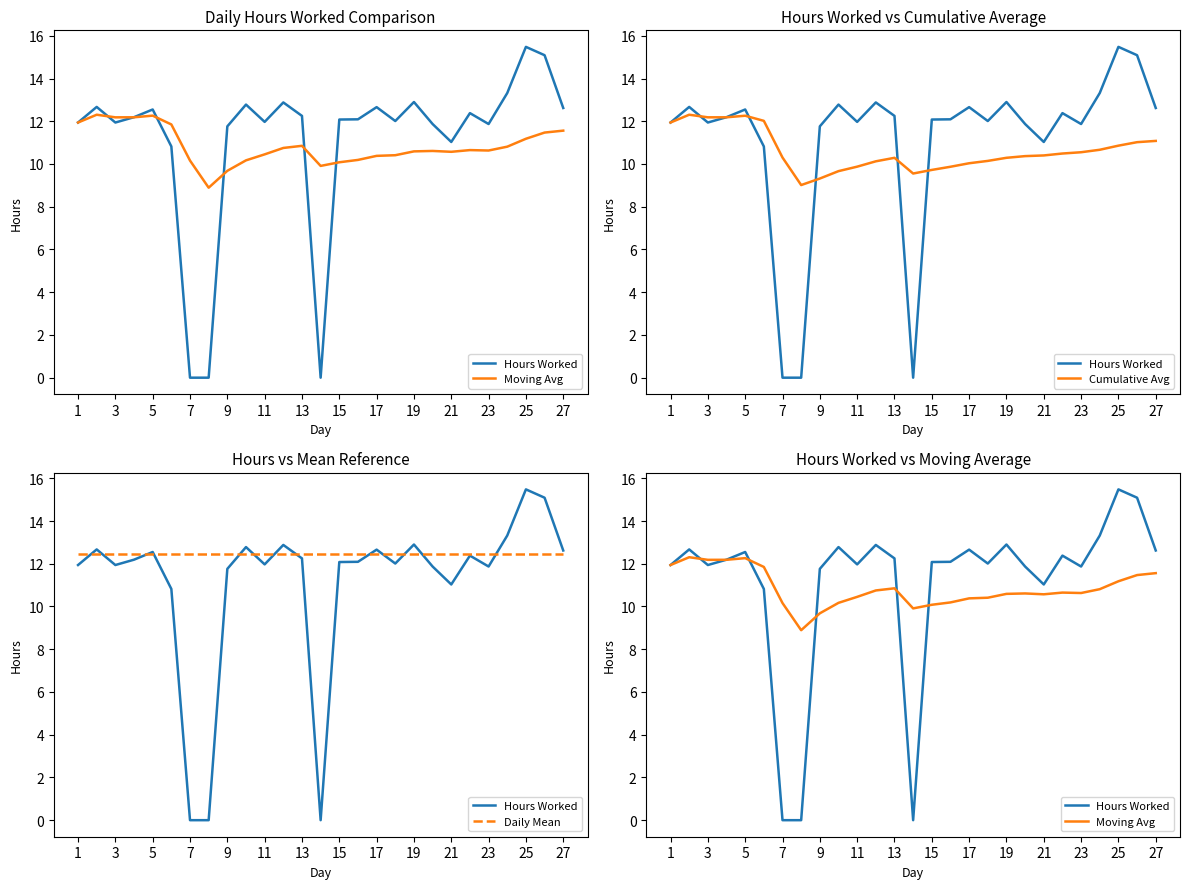

Reading right to left, what are all the values shown in this chart?

Hours Worked: 12.6	15.1	15.5	13.3	11.9	12.4	11.0	11.9	12.9	12.0	12.7	12.1	12.1	0.0	12.2	12.9	12.0	12.8	11.8	0.0	0.0	10.8	12.6	12.2	11.9	12.7	11.9
Moving Avg: 11.6	11.5	11.2	10.8	10.6	10.7	10.6	10.6	10.6	10.4	10.4	10.2	10.1	9.9	10.8	10.8	10.4	10.2	9.7	8.9	10.2	11.8	12.3	12.2	12.2	12.3	11.9
Cumulative Avg: 11.1	11.0	10.9	10.7	10.5	10.5	10.4	10.4	10.3	10.1	10.0	9.9	9.7	9.6	10.3	10.1	9.9	9.7	9.3	9.0	10.3	12.0	12.3	12.2	12.2	12.3	11.9
Daily Mean: 12.5	12.5	12.5	12.5	12.5	12.5	12.5	12.5	12.5	12.5	12.5	12.5	12.5	12.5	12.5	12.5	12.5	12.5	12.5	12.5	12.5	12.5	12.5	12.5	12.5	12.5	12.5